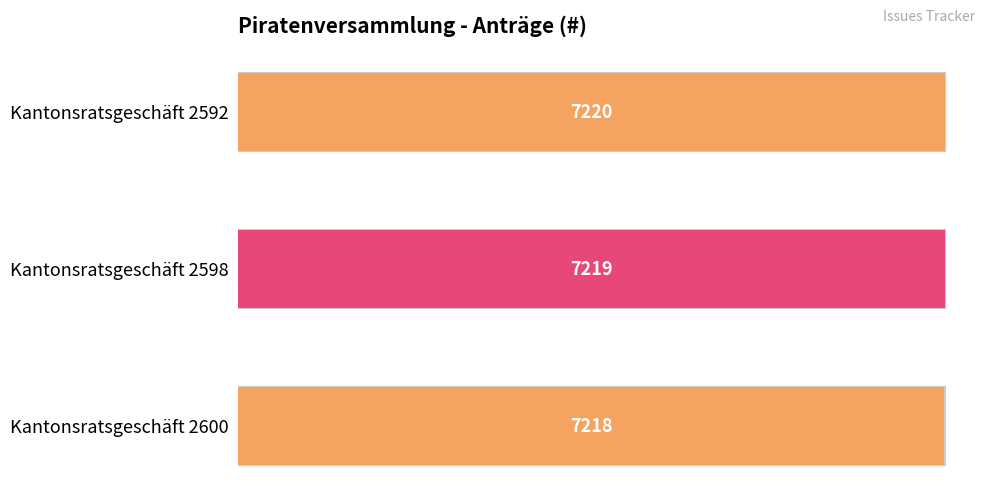

What is the value of the 2nd bar from the left?

7219